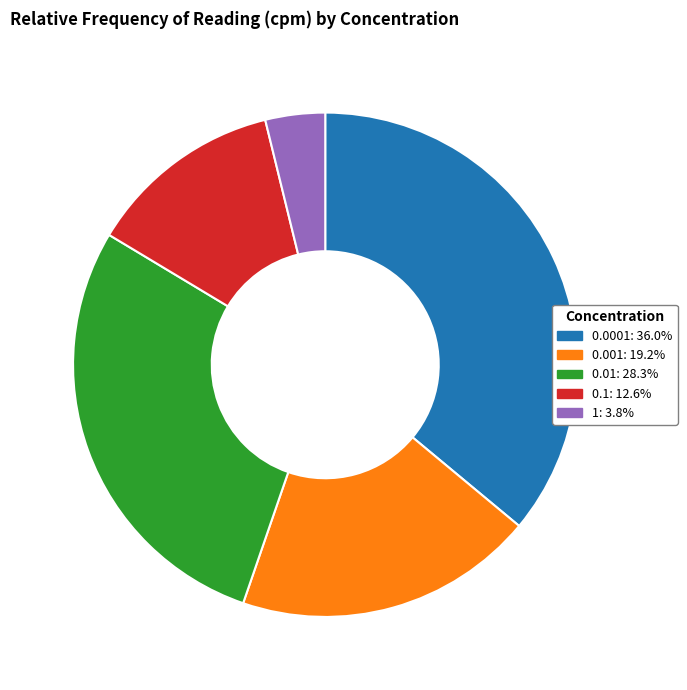

Does 0.01 represent more than half of the total?

No